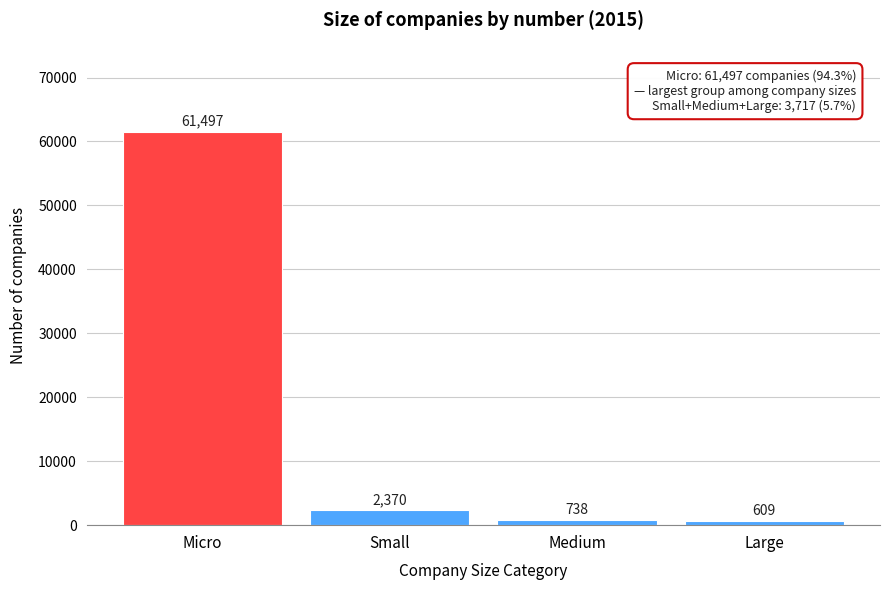

Reading left to right, extract all data points from this chart.

Micro=61497	Small=2370	Medium=738	Large=609